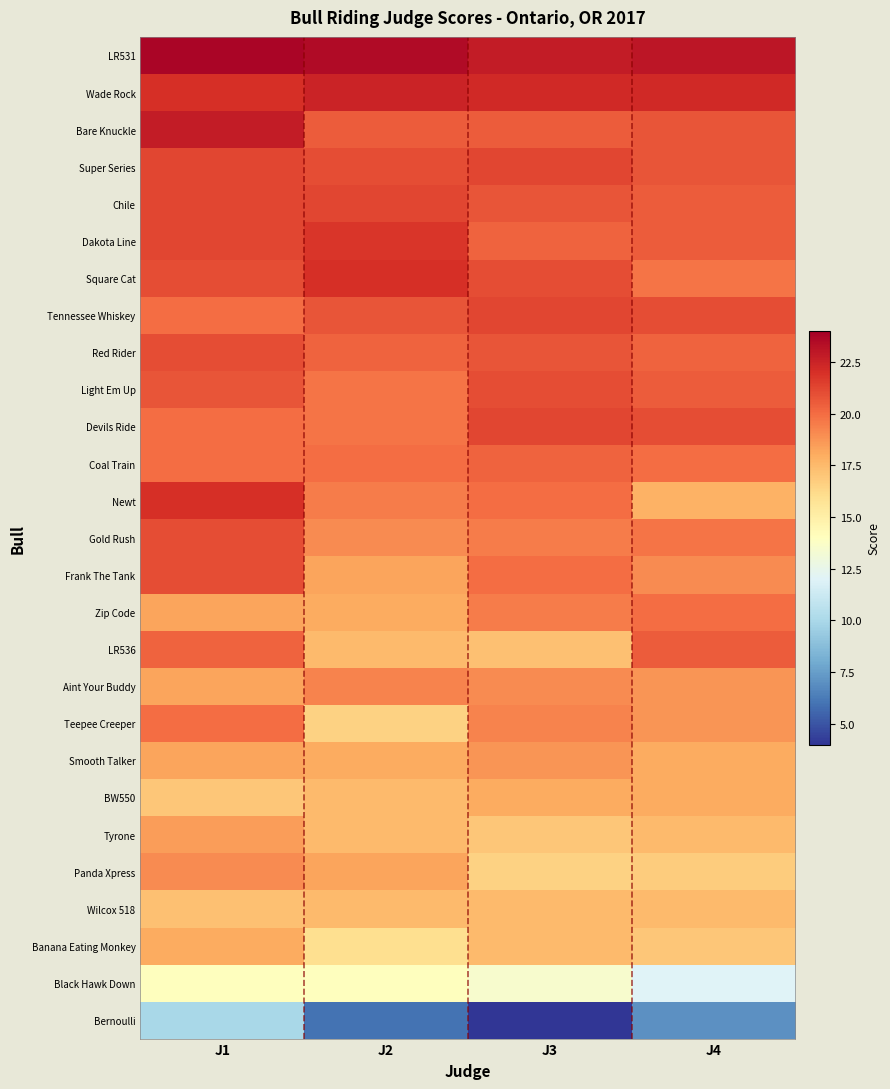

Which series has the widest spread of values?

Bernoulli